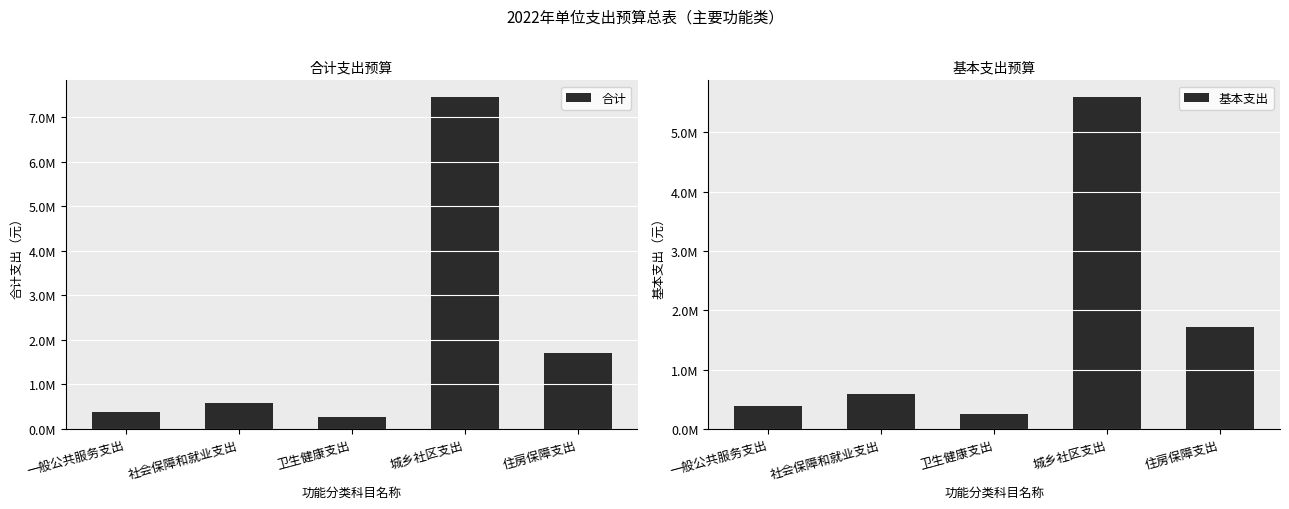

Is it true that 基本支出 equals 2456528.5 at 住房保障支出?

False